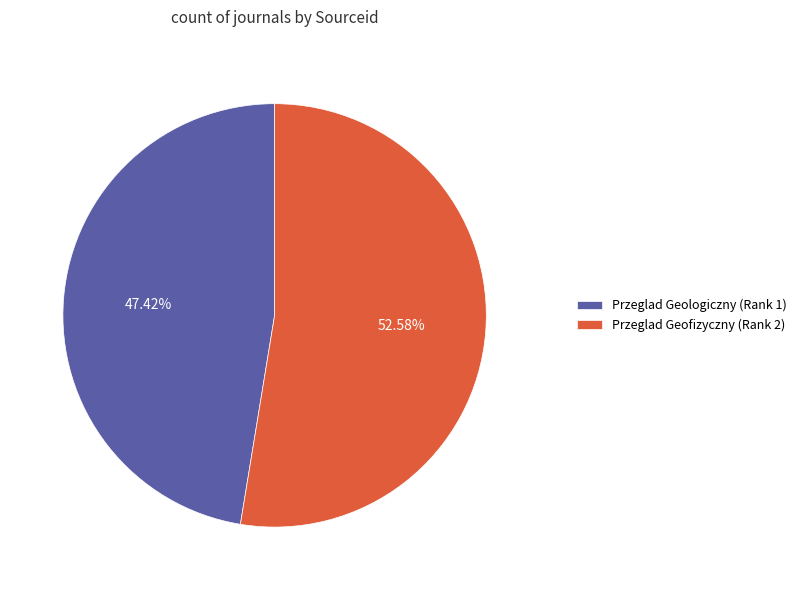

Combined, do Przeglad Geologiczny (Rank 1) and Przeglad Geofizyczny (Rank 2) account for over 50%?

Yes